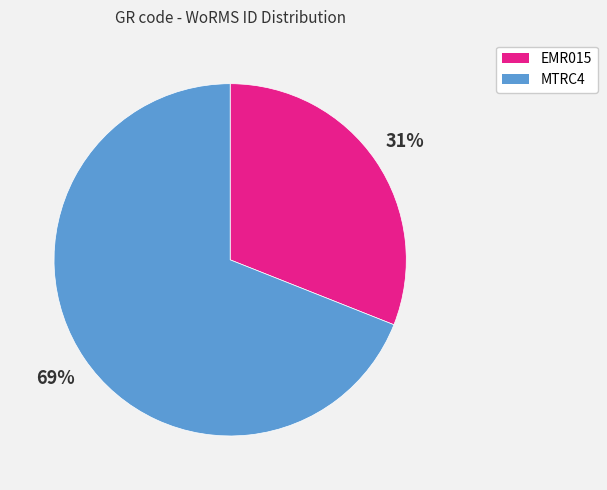

True or false: MTRC4 accounts for 75% of the total.

False